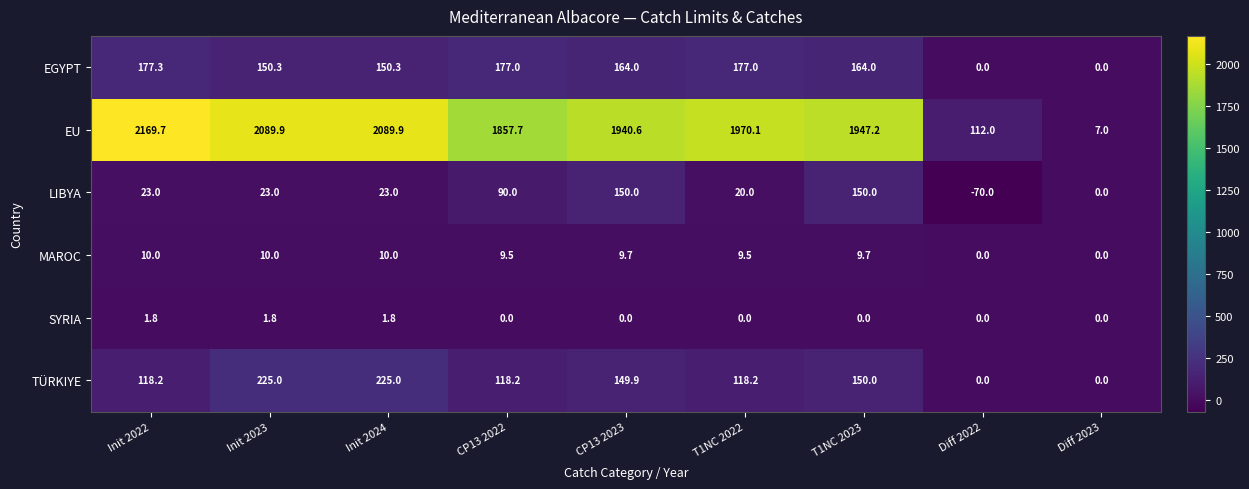

Which category has the lowest value across all series?

Diff 2022